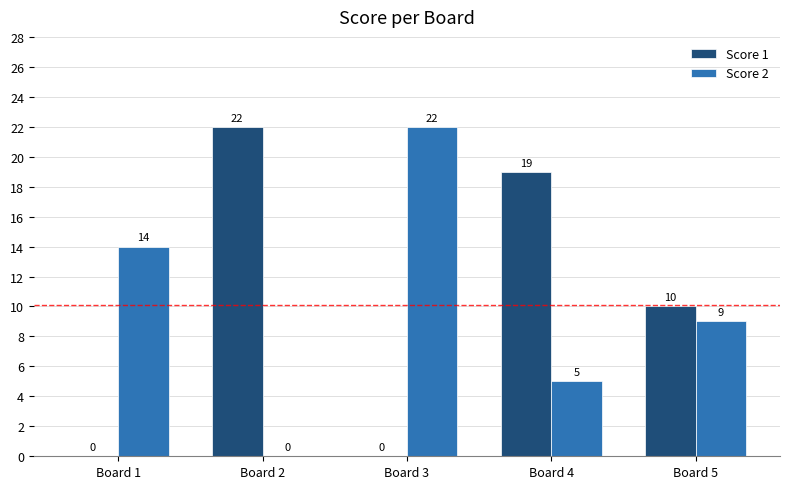

Which series changed the most between Board 1 and Board 5?

Score 1